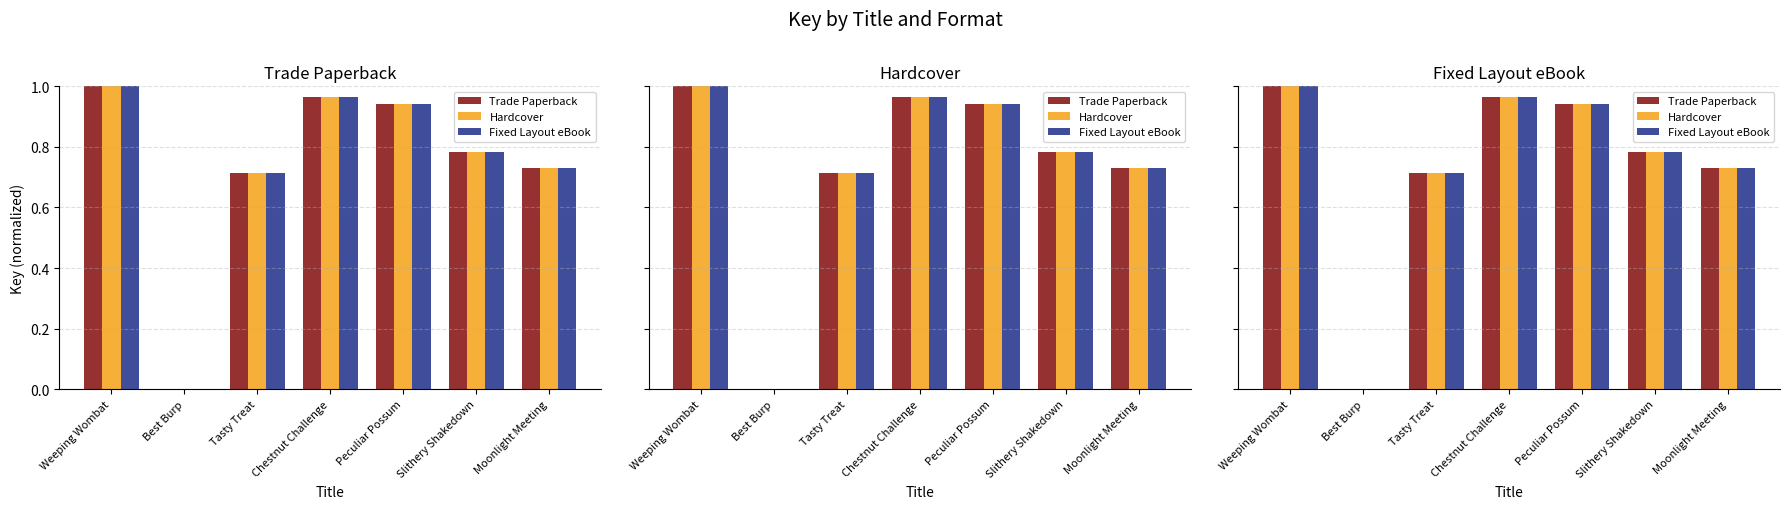

The value of Hardcover at Peculiar Possum is 0.6. True or false?

False